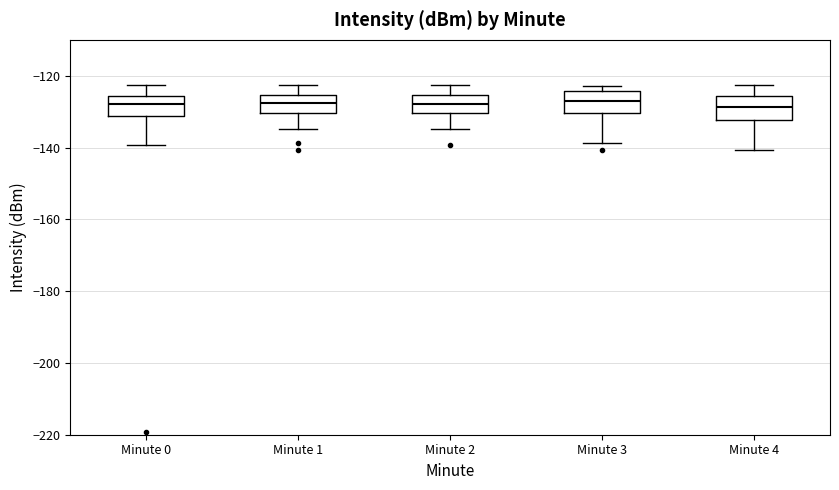

Reading left to right, transcribe this box plot: for each box, give where its median line is, the range the box spans, and where its two whiskers end, as read against the y-axis. The values are not printed on the chart, so give them approximately, as read against the axis.

Minute 0: median -128, box -132 to -126, whiskers -140 to -122
Minute 1: median -128, box -130 to -126, whiskers -134 to -122
Minute 2: median -128, box -130 to -126, whiskers -134 to -122
Minute 3: median -128, box -130 to -124, whiskers -138 to -122
Minute 4: median -128, box -132 to -126, whiskers -140 to -122